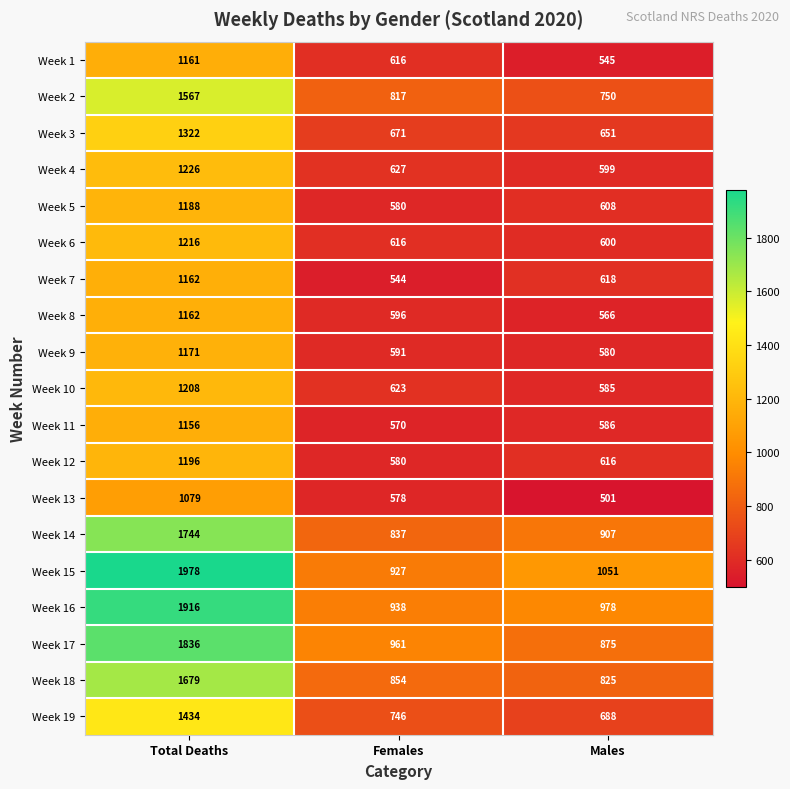

What is the total value across all series at Total Deaths?

26401